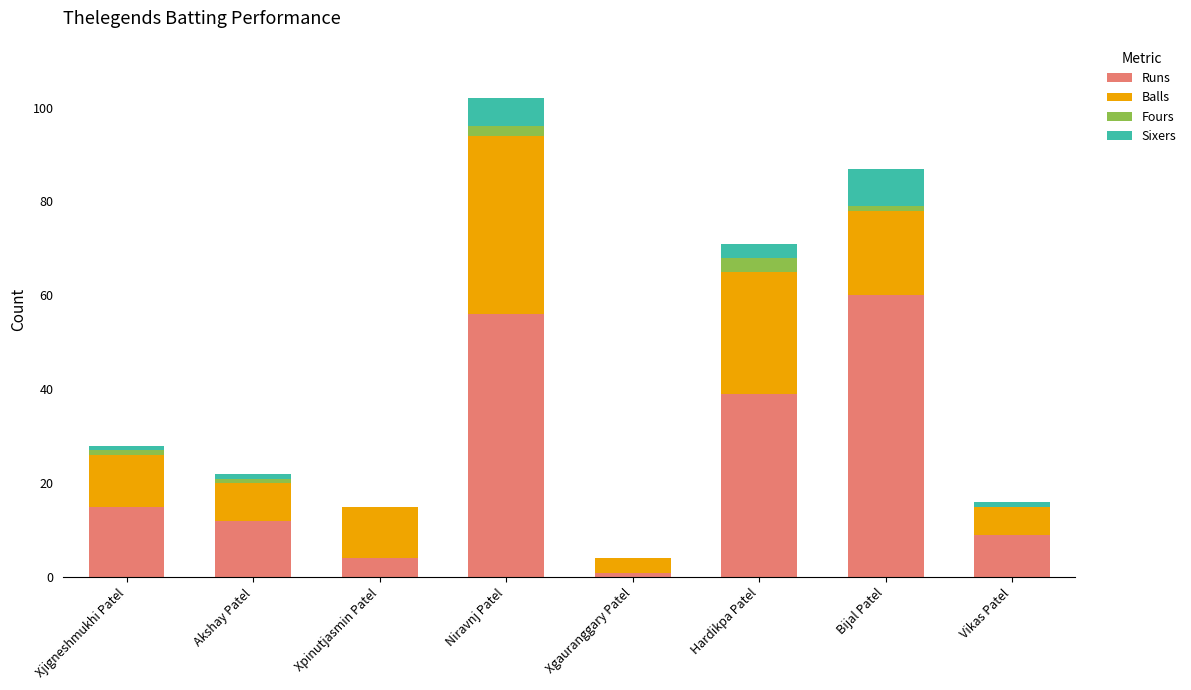

At which category is the sum across all series the highest?

Niravnj Patel